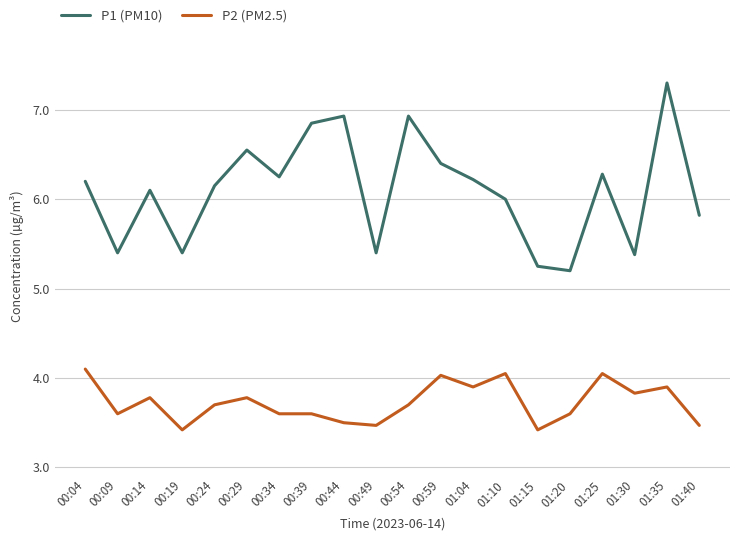

Which series has the largest range (max minus min)?

P1 (PM10)